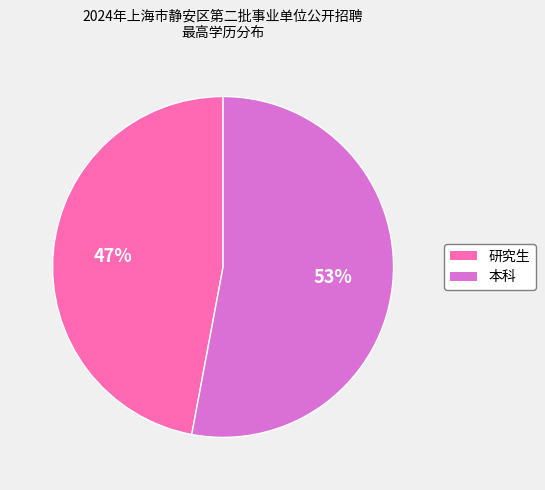

Which category has the smallest portion of the pie?

研究生